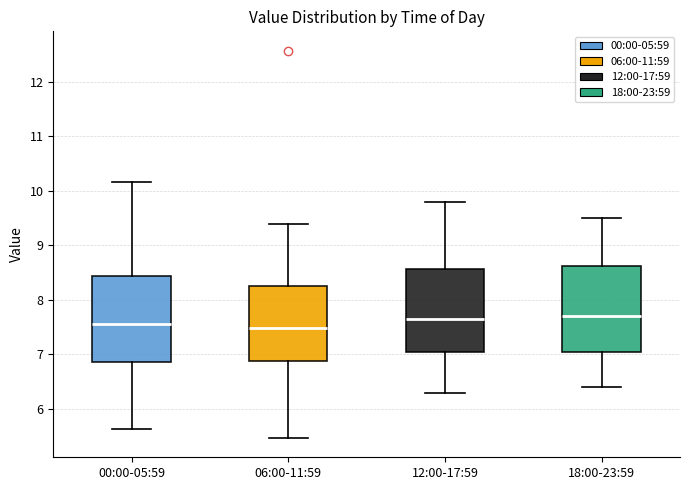

Where is the upper edge of the box for 06:00-11:59 on the y-axis? The values are not printed on the chart, so give them approximately, as read against the axis.

8.3